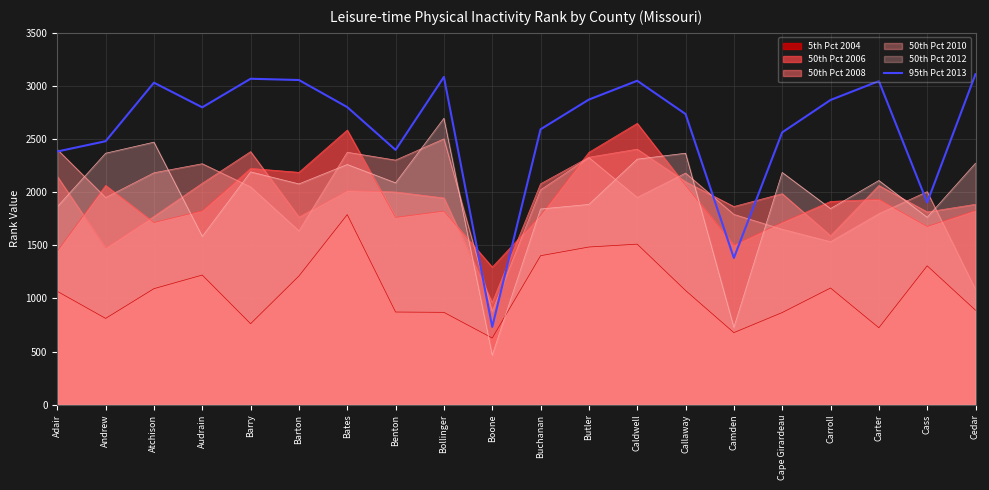

Is it true that the value at Cedar is 1757?

False